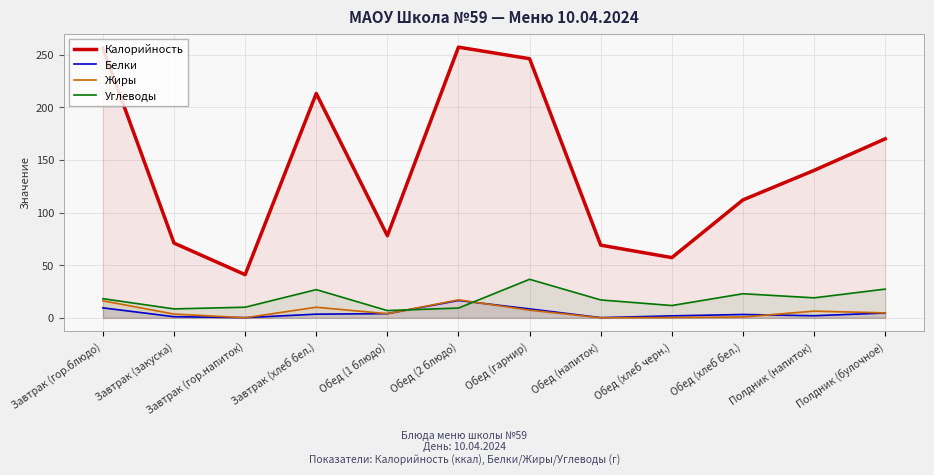

Rank the series at Завтрак (гор.блюдо) from highest to lowest value.

Калорийность, Углеводы, Жиры, Белки